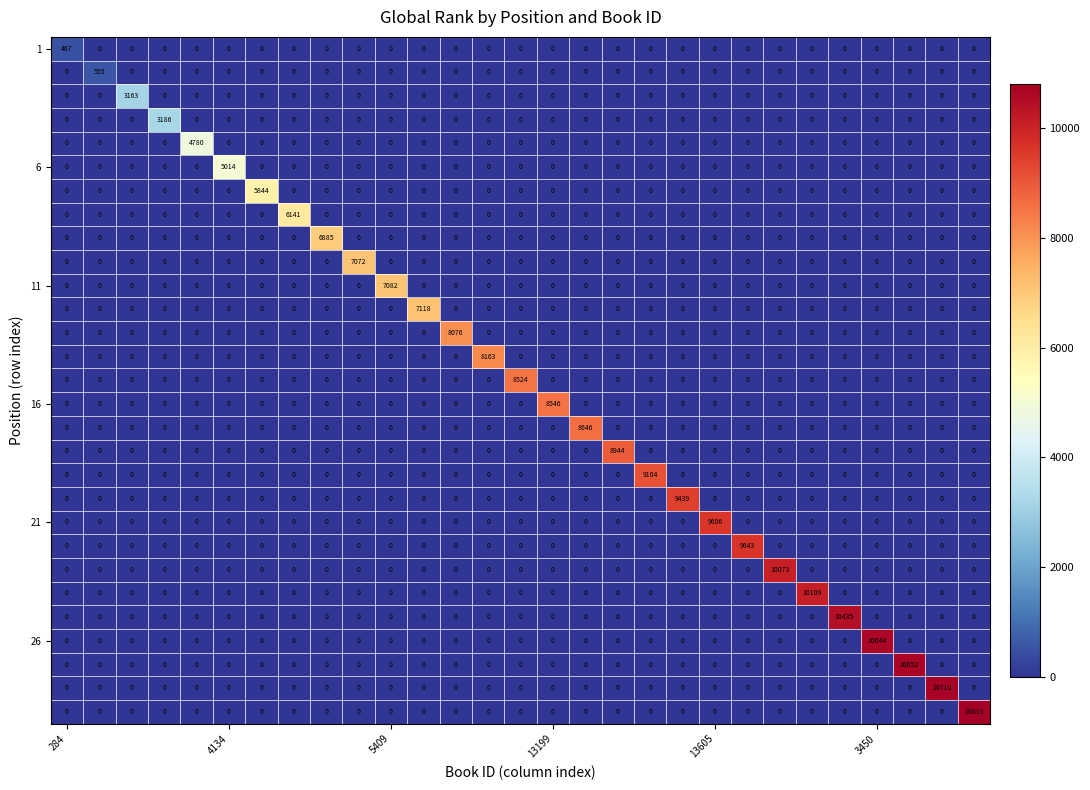

Count the number of data series in this chart.

29